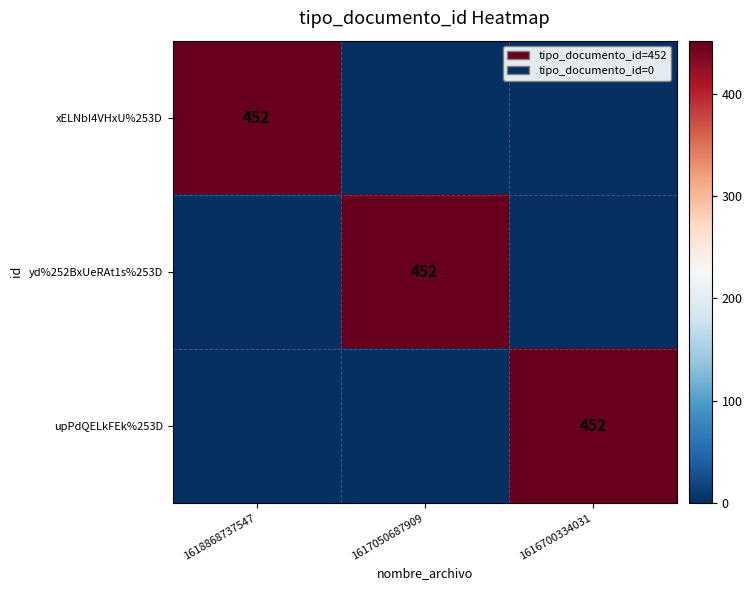

What is the total value across all series at 1617050687909?

452